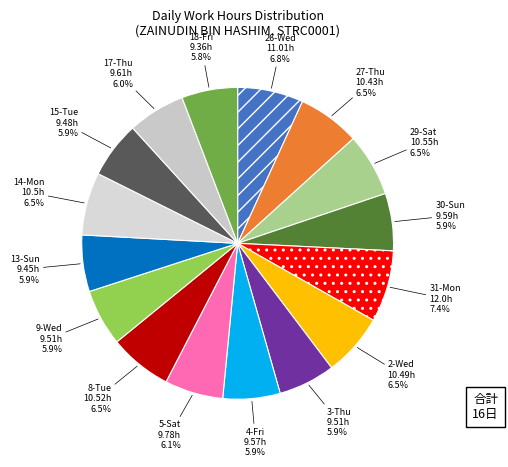

True or false: 3-Thu accounts for 16% of the total.

False